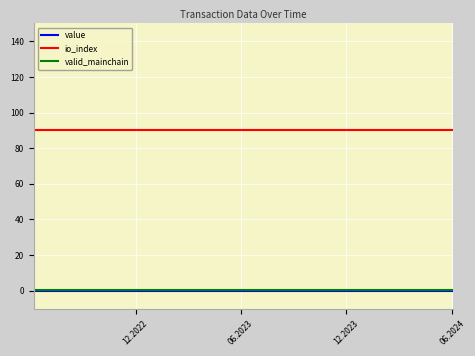

What is the highest value of the io_index series?

90.0